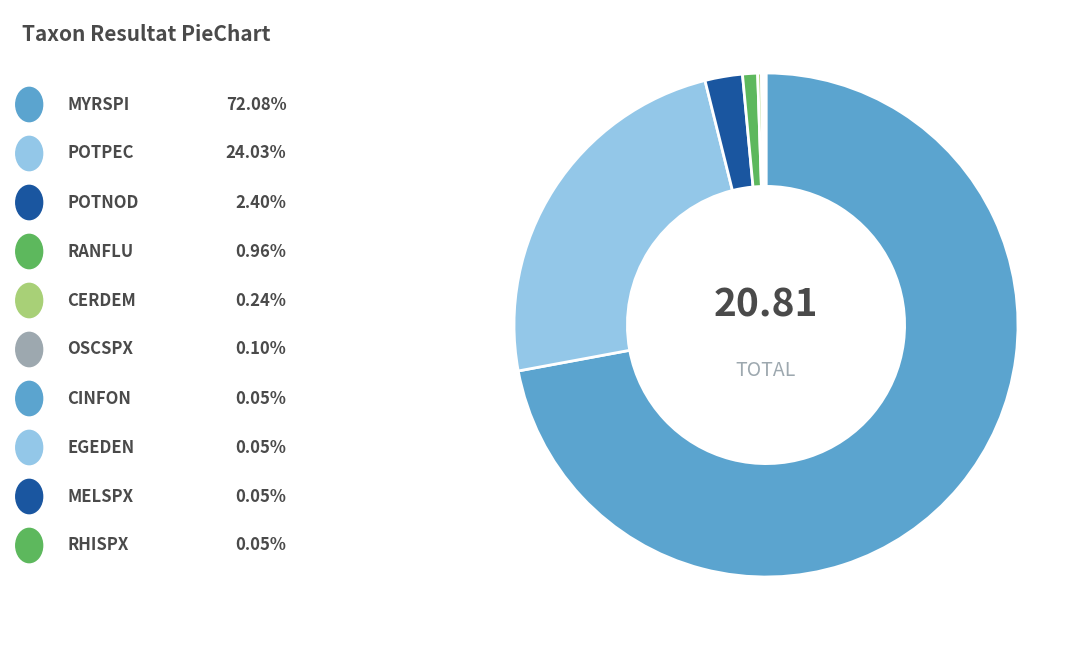

Which category has the smallest portion of the pie?

CINFON